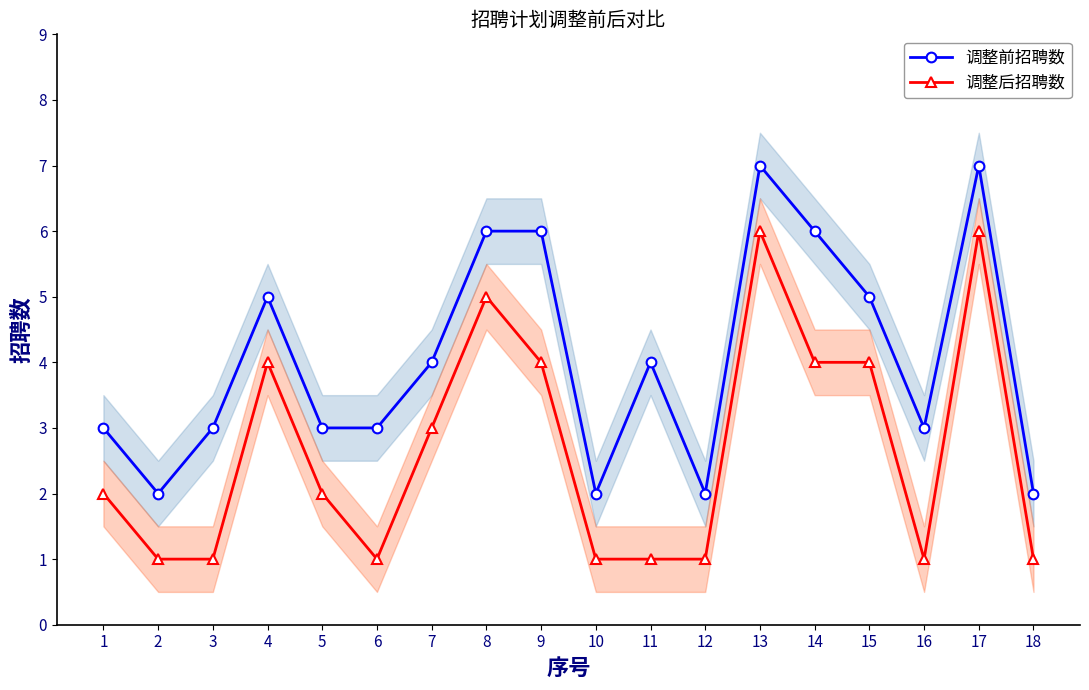

What is the difference between the highest and lowest values at 1?

1